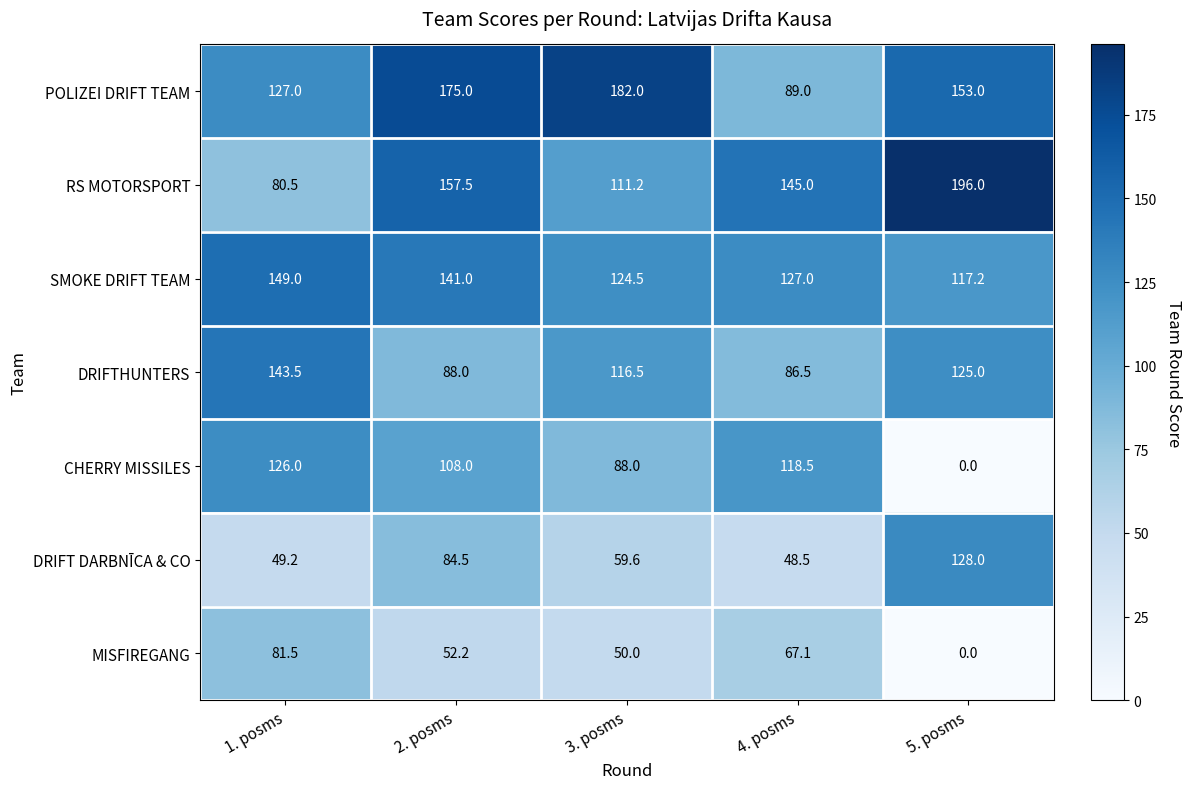

What is the difference between the DRIFTHUNTERS values at 1. posms and 3. posms?

27.0